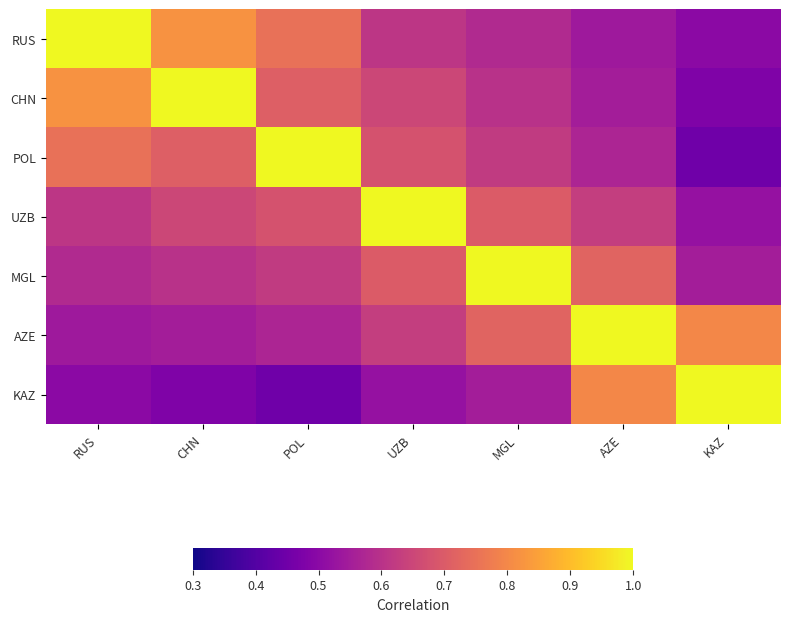

At how many categories does at least one series exceed 0?

7